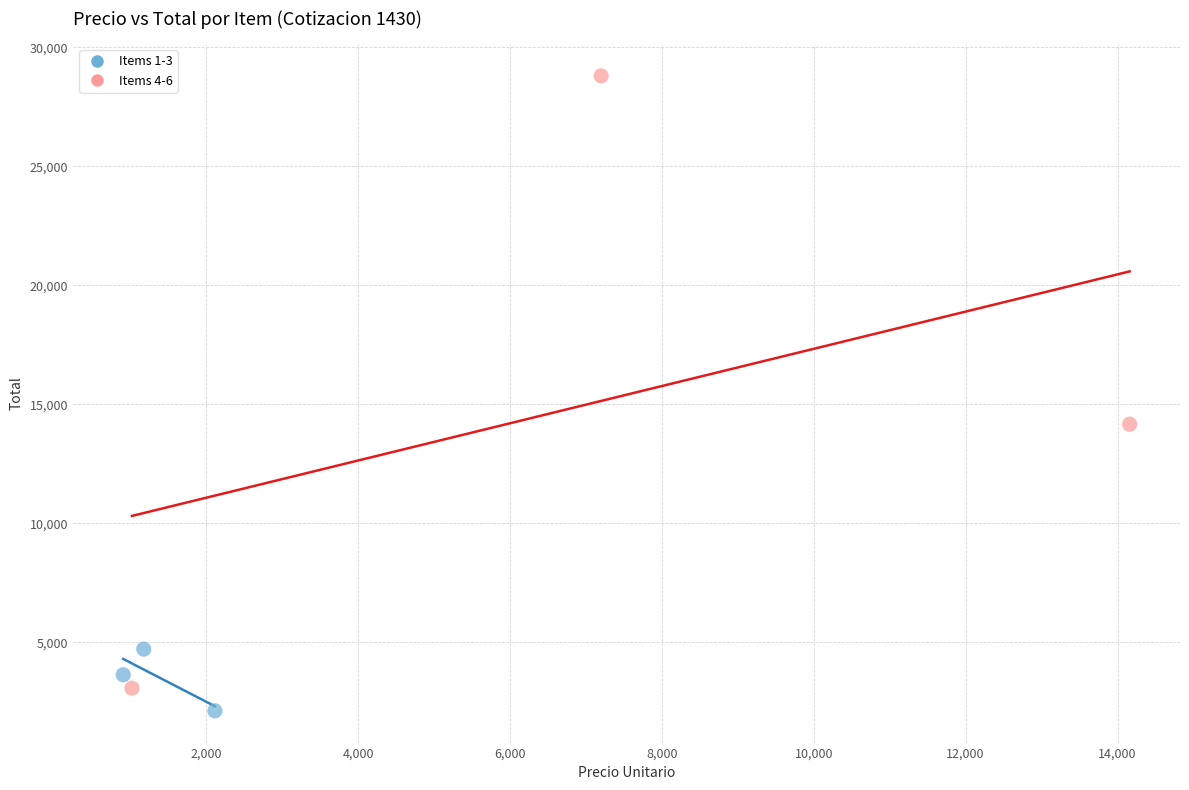

Which series has the largest Y range (max minus min)?

Items 4-6